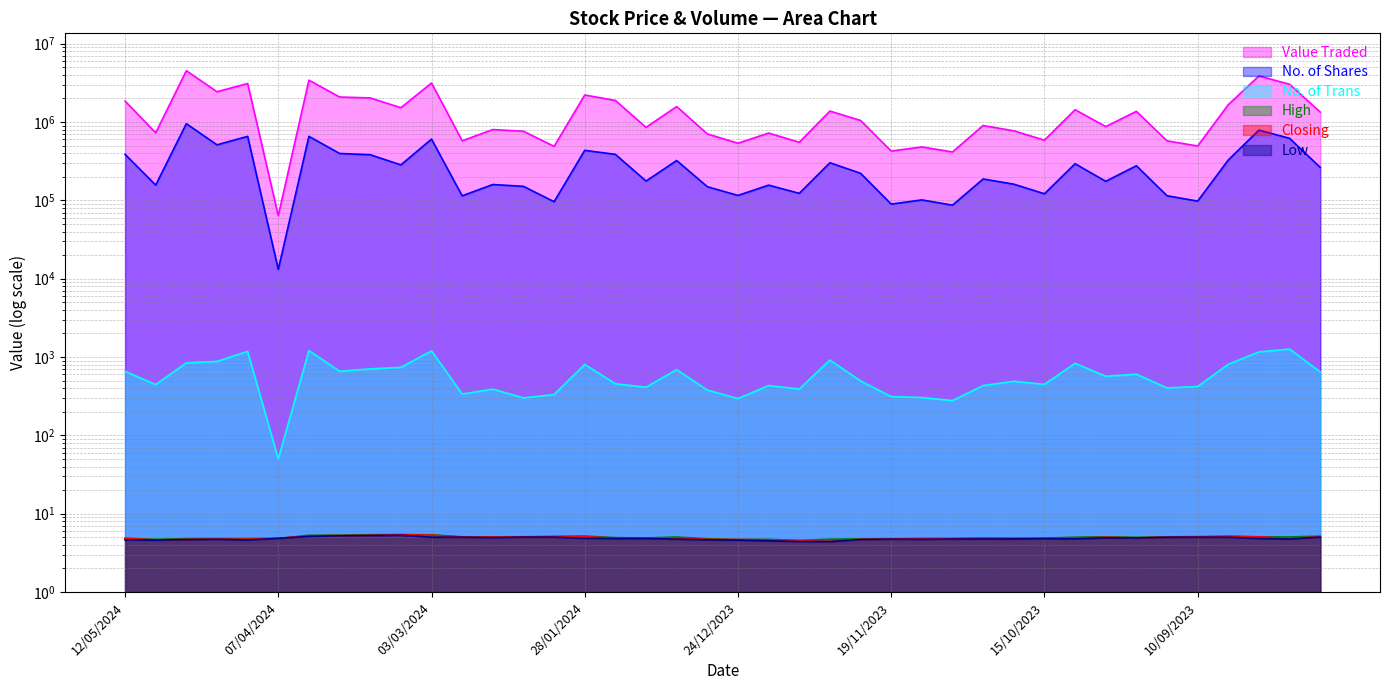

True or false: Closing and No. of Trans cross at least once.

False